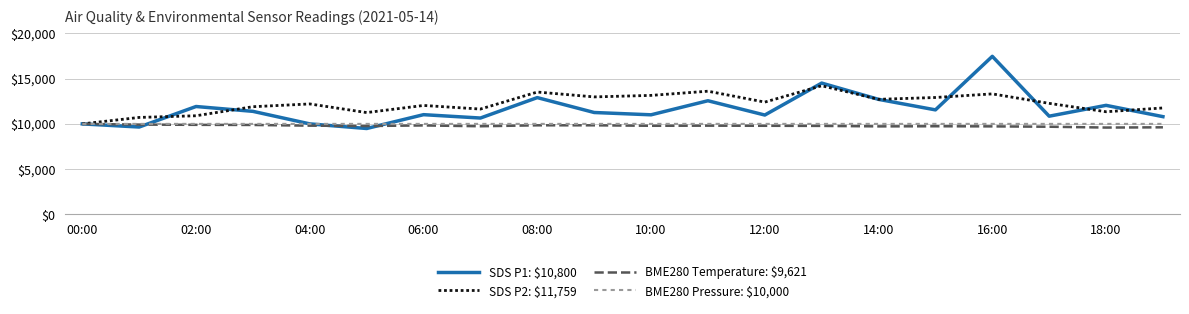

What is the minimum value shown in the chart?

9490.6